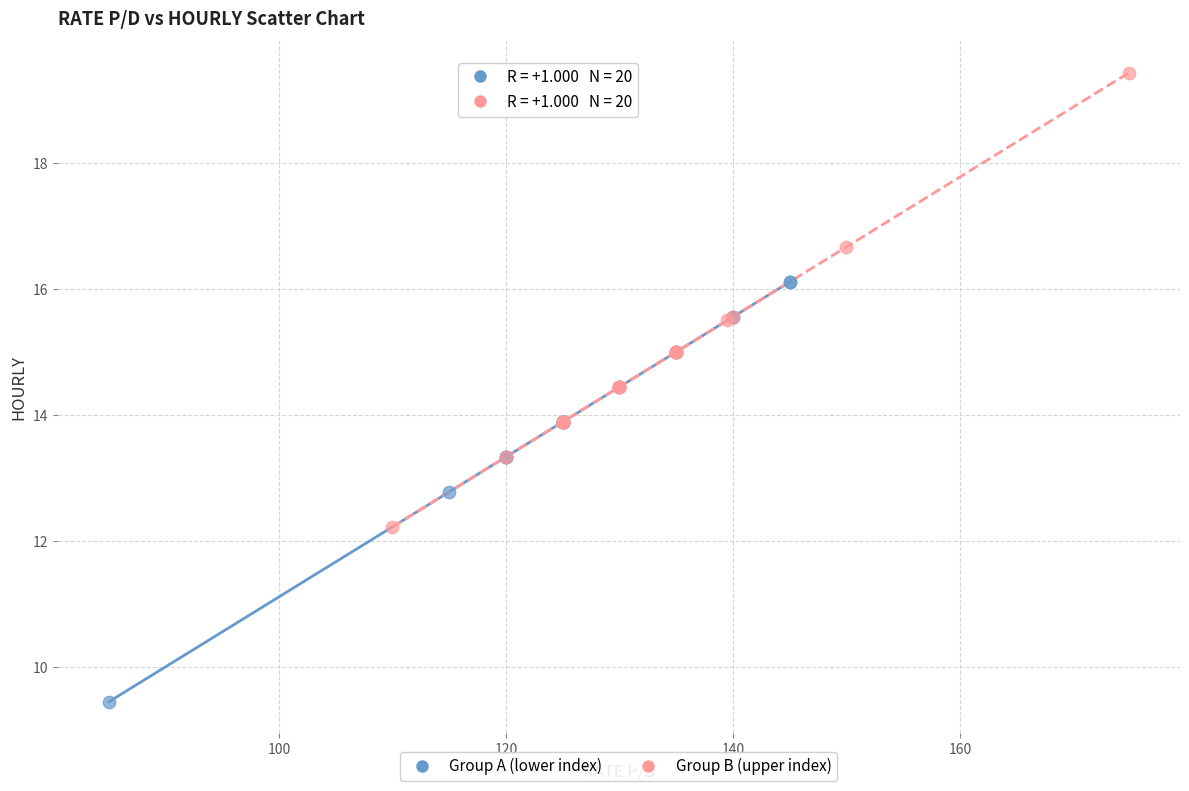

Which series contains the highest Y value?

Group B (upper index)